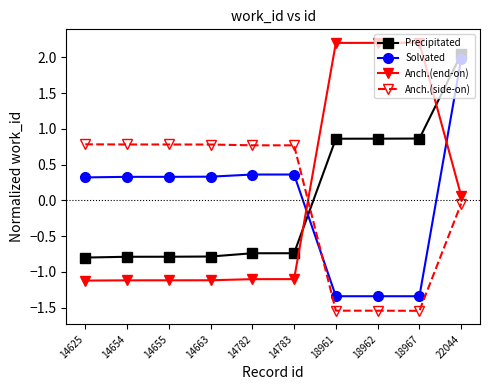

What is the value of the Solvated point at the 9th from the left?

-1.3